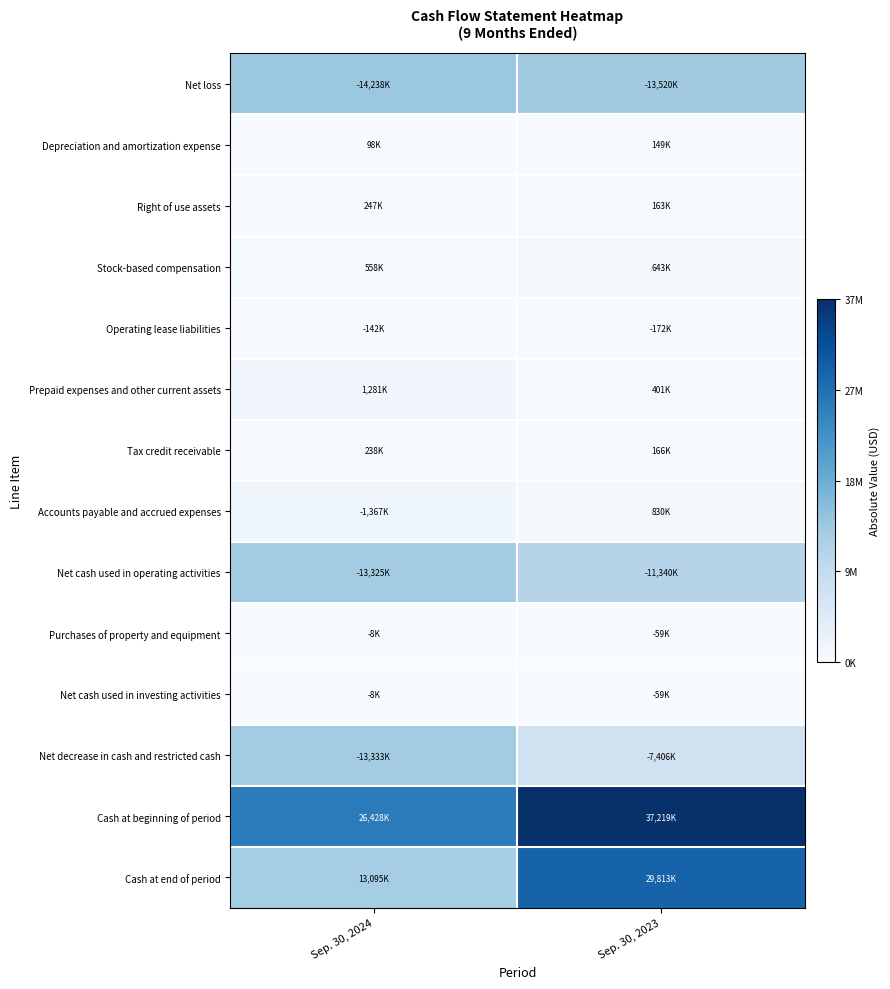

Reading left to right, transcribe all the data shown in this chart.

Net loss: Sep. 30, 2024=14238000	Sep. 30, 2023=13520000
Depreciation and amortization expense: Sep. 30, 2024=98000	Sep. 30, 2023=149000
Right of use assets: Sep. 30, 2024=247000	Sep. 30, 2023=163000
Stock-based compensation: Sep. 30, 2024=558000	Sep. 30, 2023=643000
Operating lease liabilities: Sep. 30, 2024=142000	Sep. 30, 2023=172000
Prepaid expenses and other current assets: Sep. 30, 2024=1281000	Sep. 30, 2023=401000
Tax credit receivable: Sep. 30, 2024=238000	Sep. 30, 2023=166000
Accounts payable and accrued expenses: Sep. 30, 2024=1367000	Sep. 30, 2023=830000
Net cash used in operating activities: Sep. 30, 2024=13325000	Sep. 30, 2023=11340000
Purchases of property and equipment: Sep. 30, 2024=8000	Sep. 30, 2023=59000
Net cash used in investing activities: Sep. 30, 2024=8000	Sep. 30, 2023=59000
Net decrease in cash and restricted cash: Sep. 30, 2024=13333000	Sep. 30, 2023=7406000
Cash at beginning of period: Sep. 30, 2024=26428000	Sep. 30, 2023=37219000
Cash at end of period: Sep. 30, 2024=13095000	Sep. 30, 2023=29813000